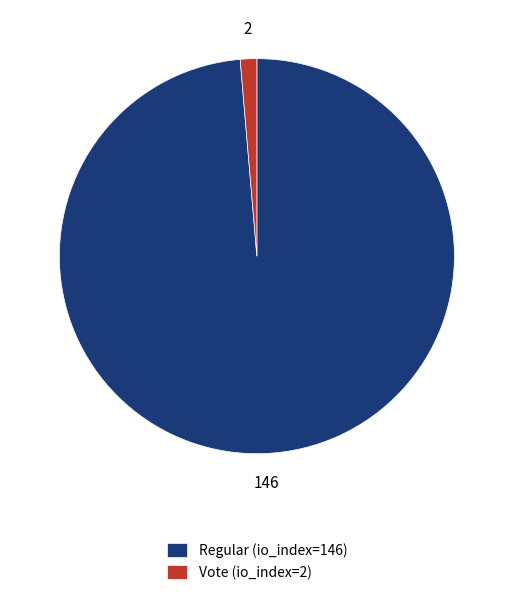

Is Vote (io_index=2) the majority of the pie?

No